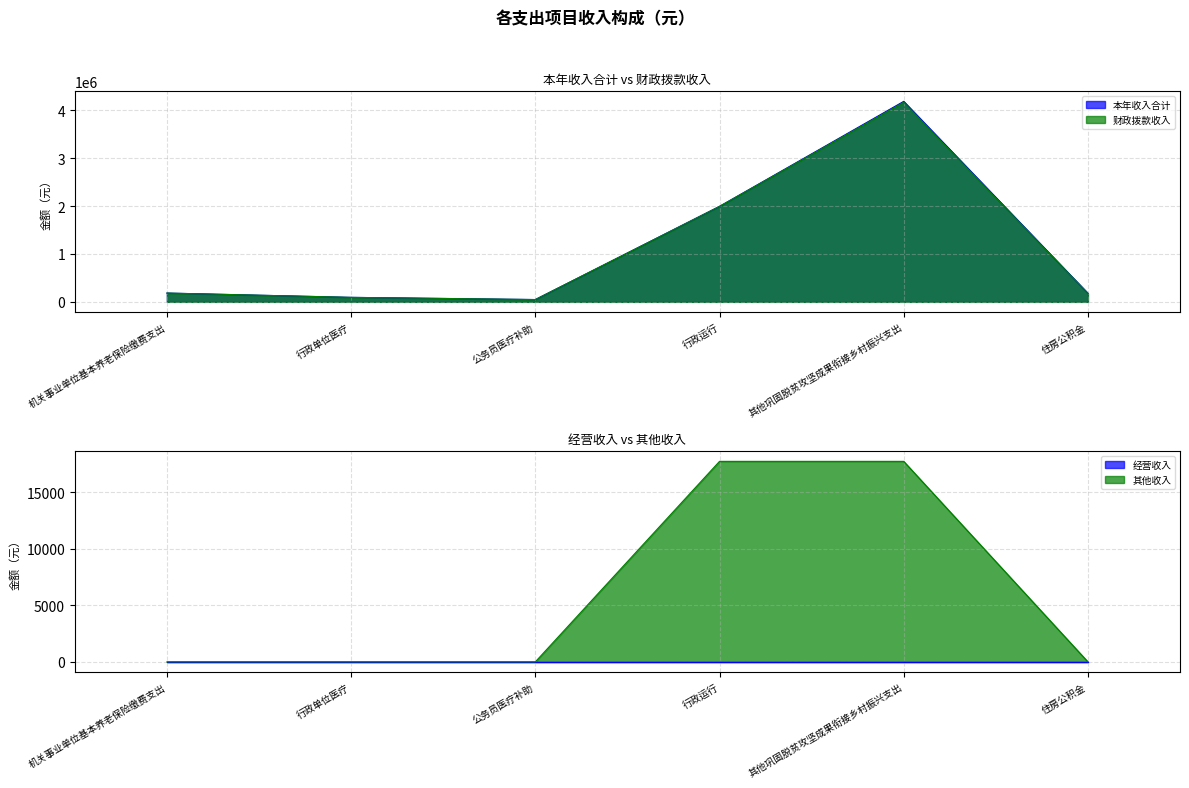

What is the value of the 本年收入合计 point at the 4th from the left?

1994050.2